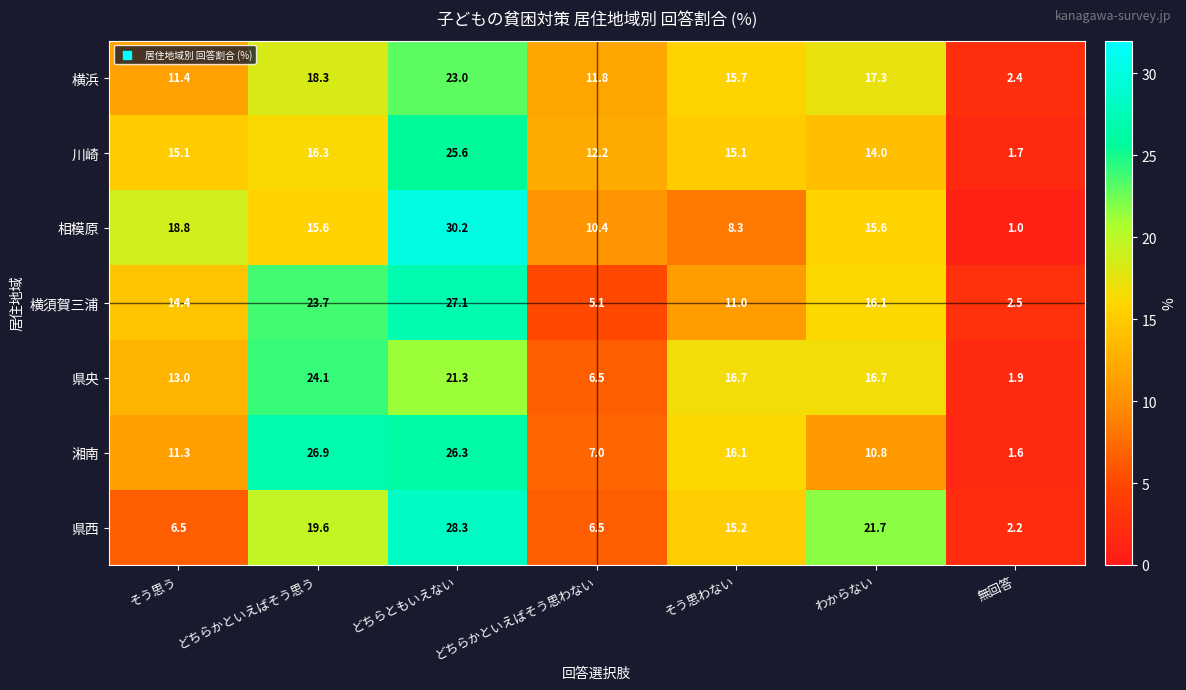

What is the difference between the highest and lowest values at どちらかといえばそう思わない?

7.1